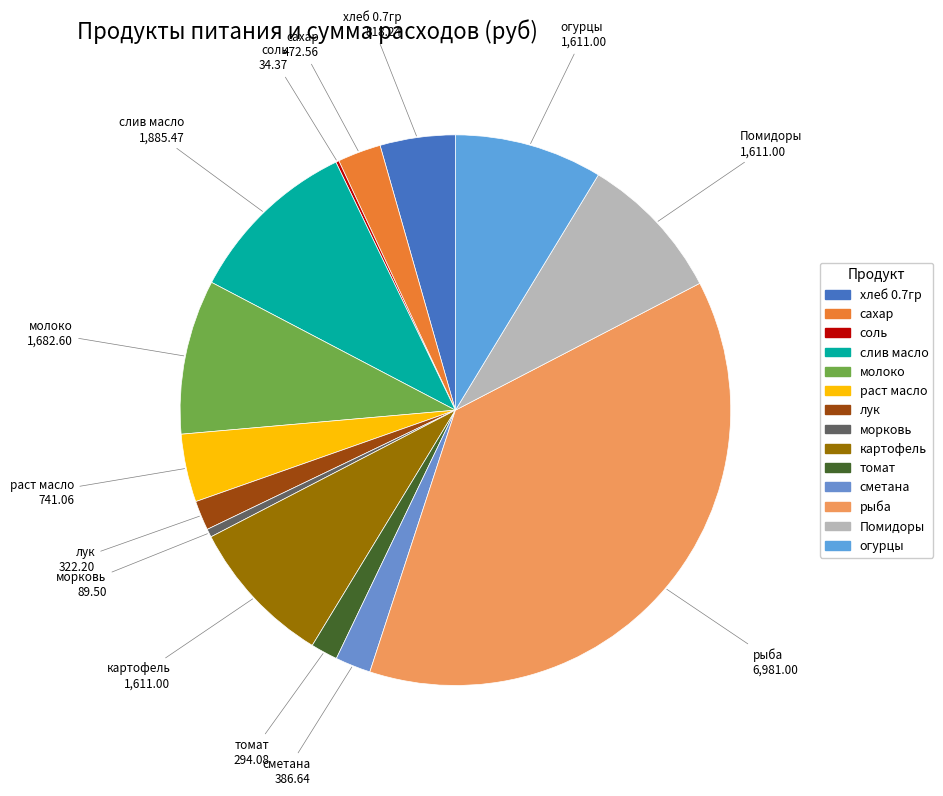

Is there any slice that represents more than half of the pie?

No